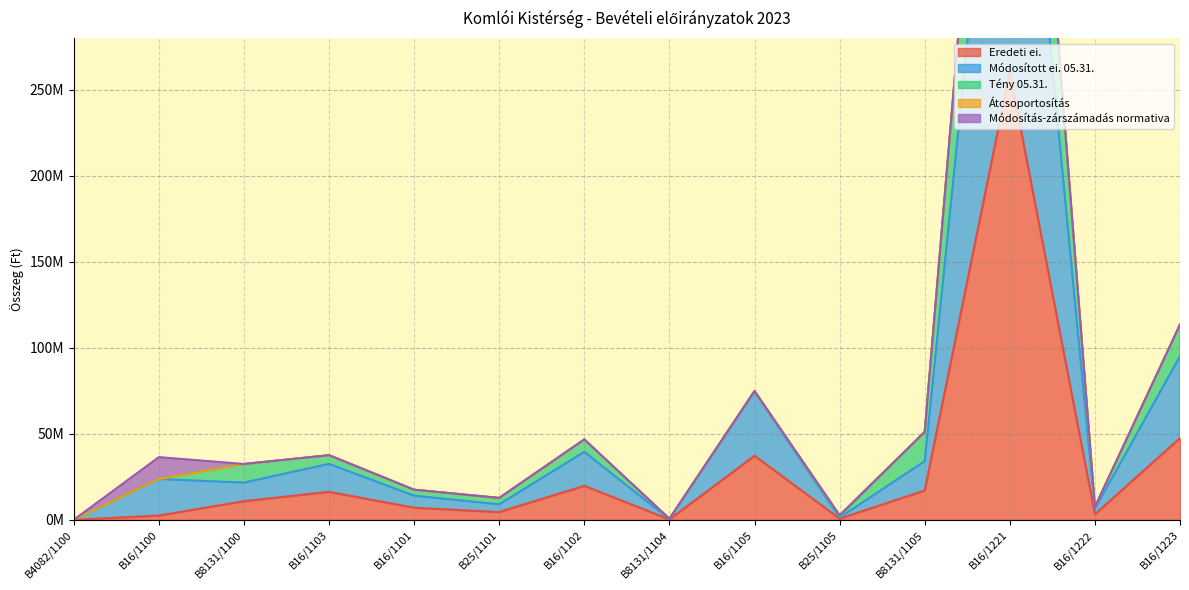

Which label corresponds to the largest value in the chart?

B16/1221